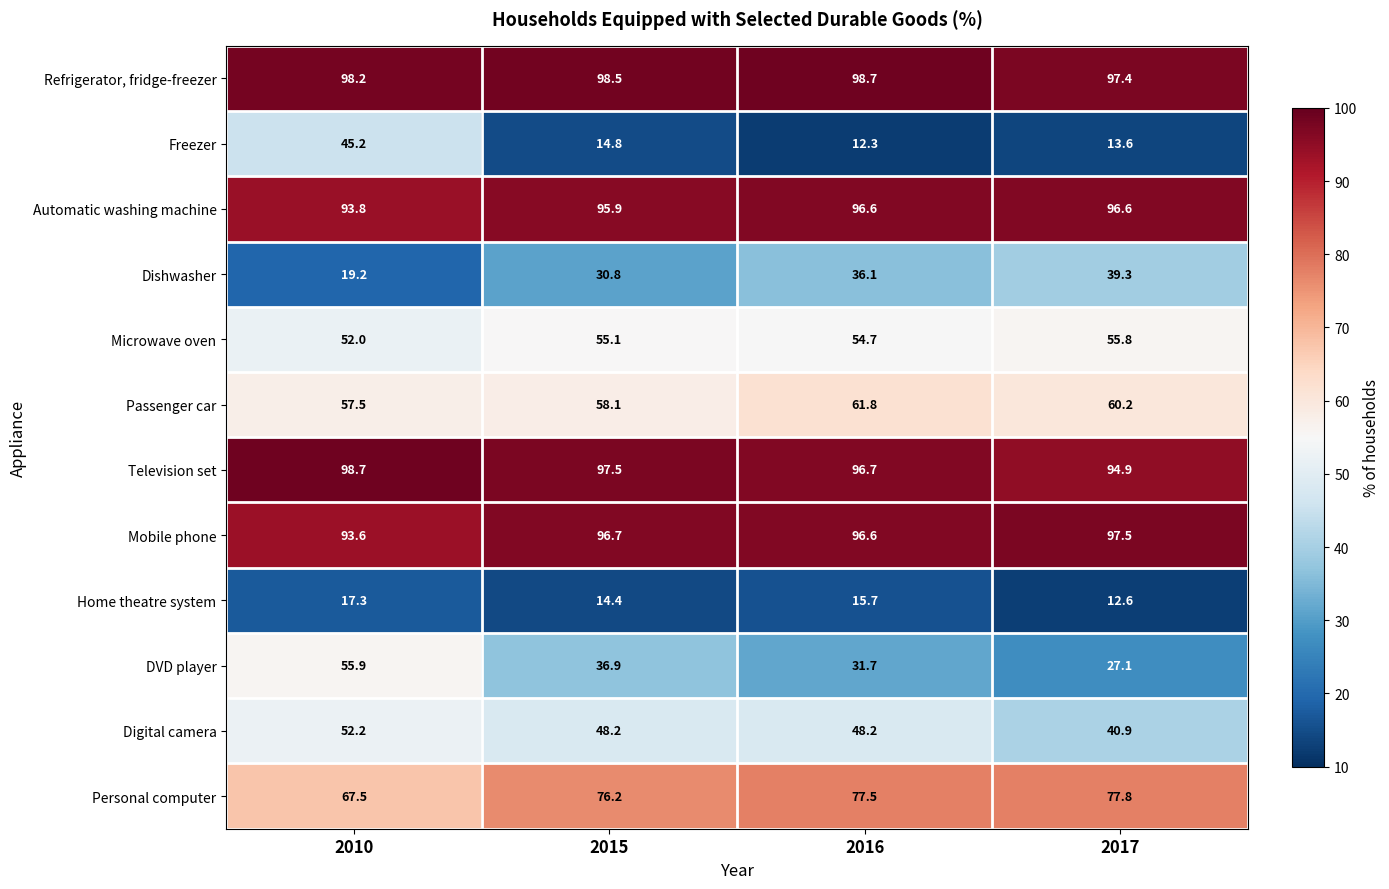

At which category is the sum across all series the highest?

2010